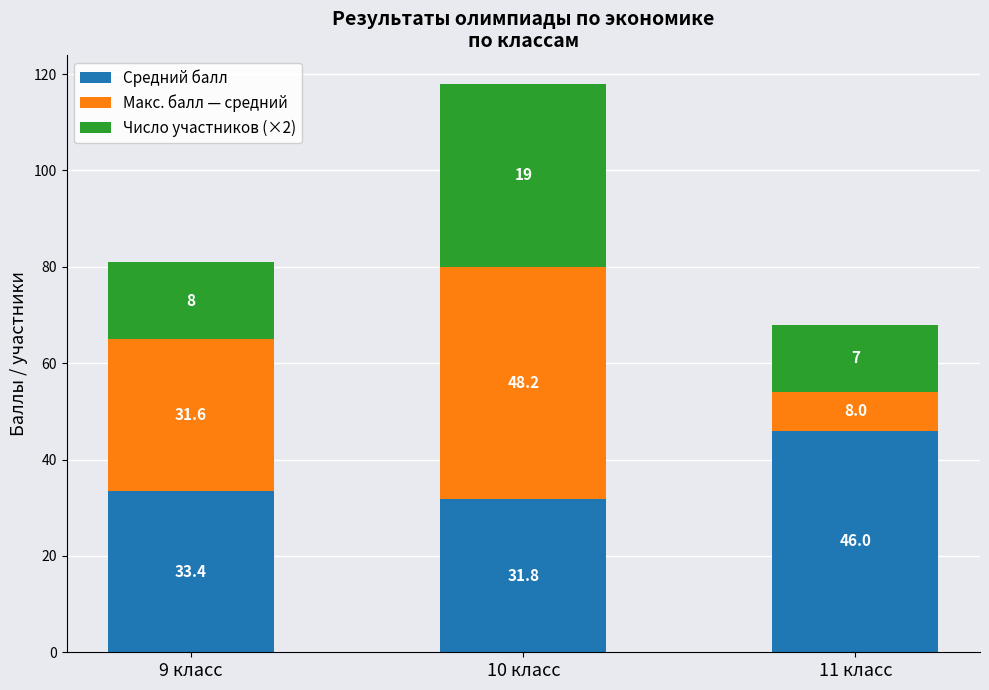

What is the difference between the maximum and second lowest values in the Средний балл series?

12.6